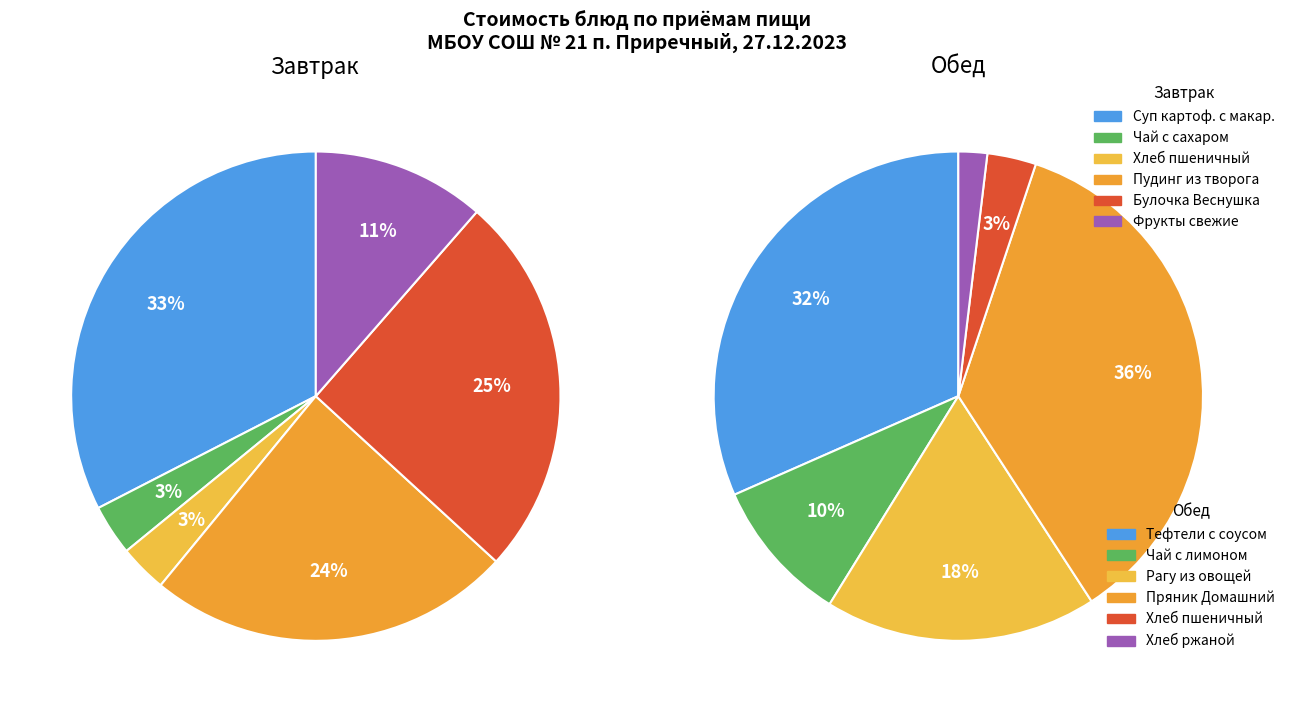

Is the sum of 11 and 8 greater than half?

No